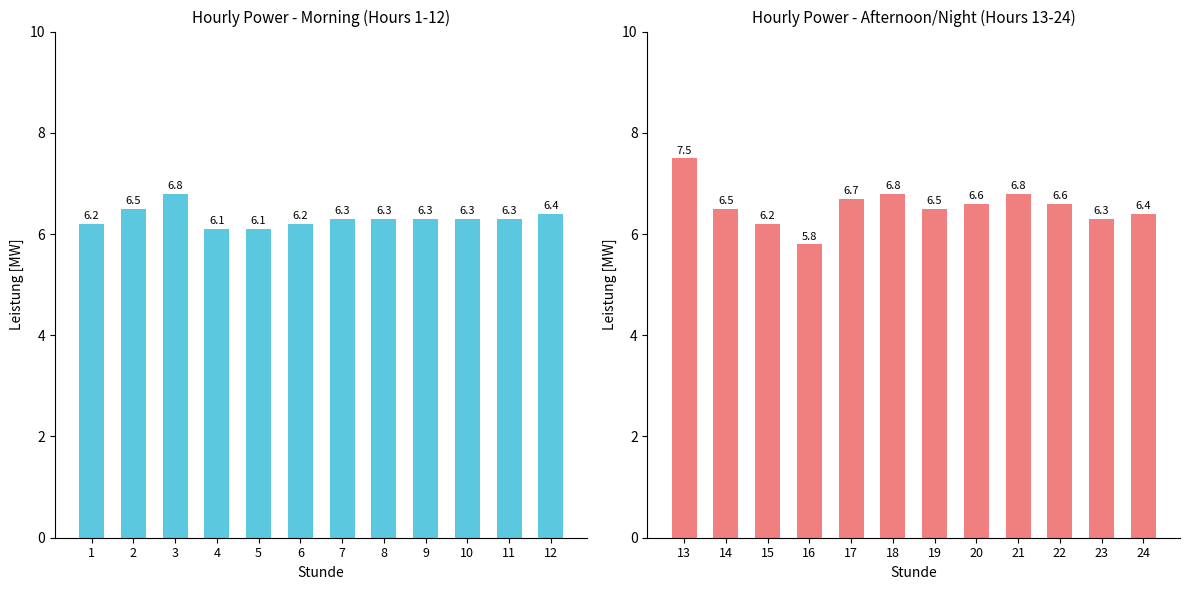

What is the average value of the Stunde 13-24 series?

6.6